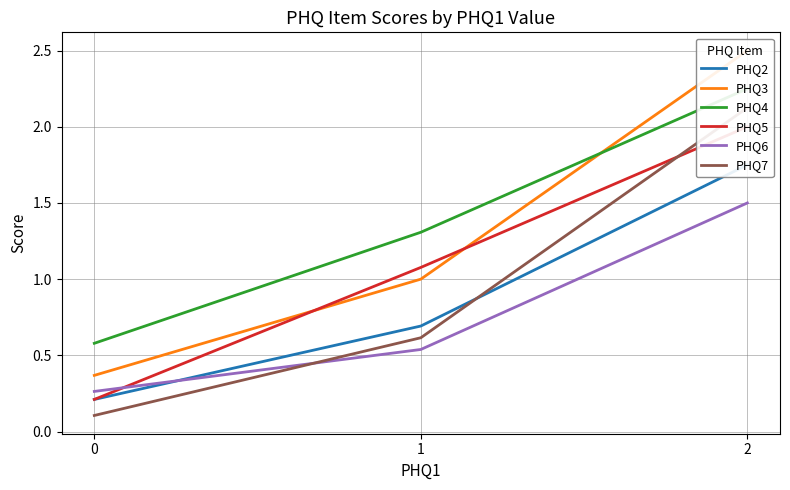

Which series has the widest spread of values?

PHQ3